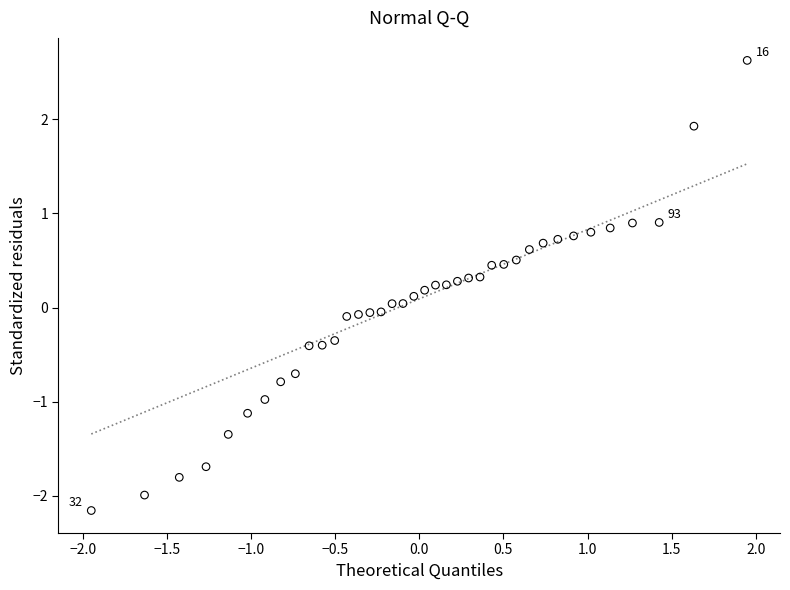

What is the range of X values (max minus min)?

3.9